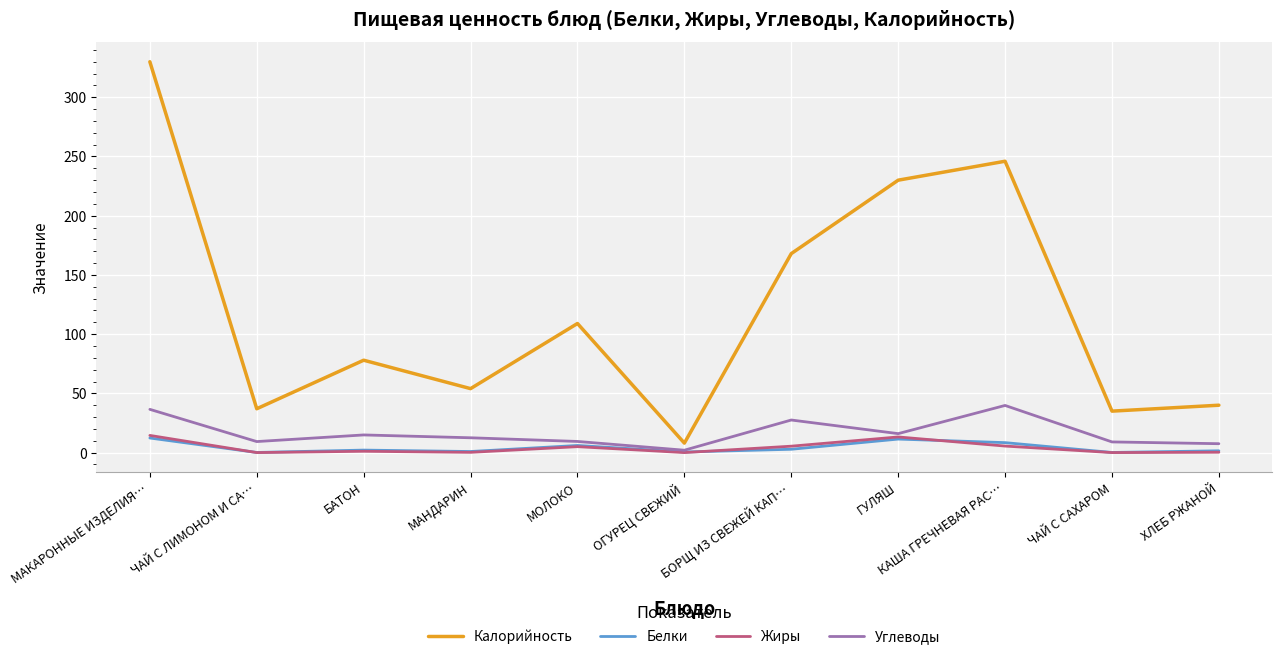

Which series has the largest total across all categories?

Калорийность